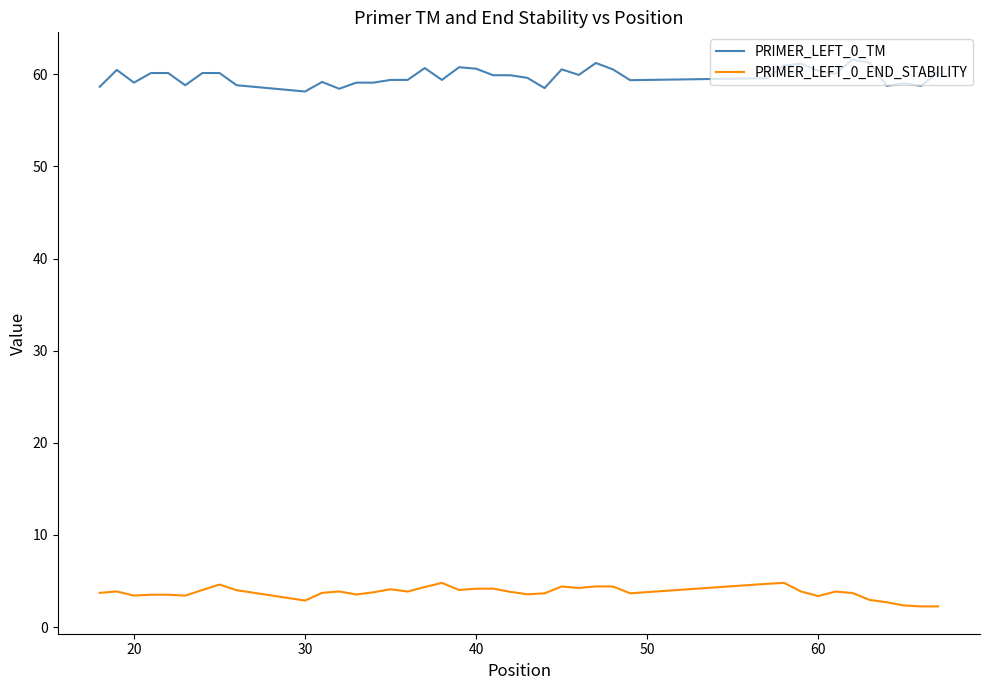

How many series are shown in this chart?

2